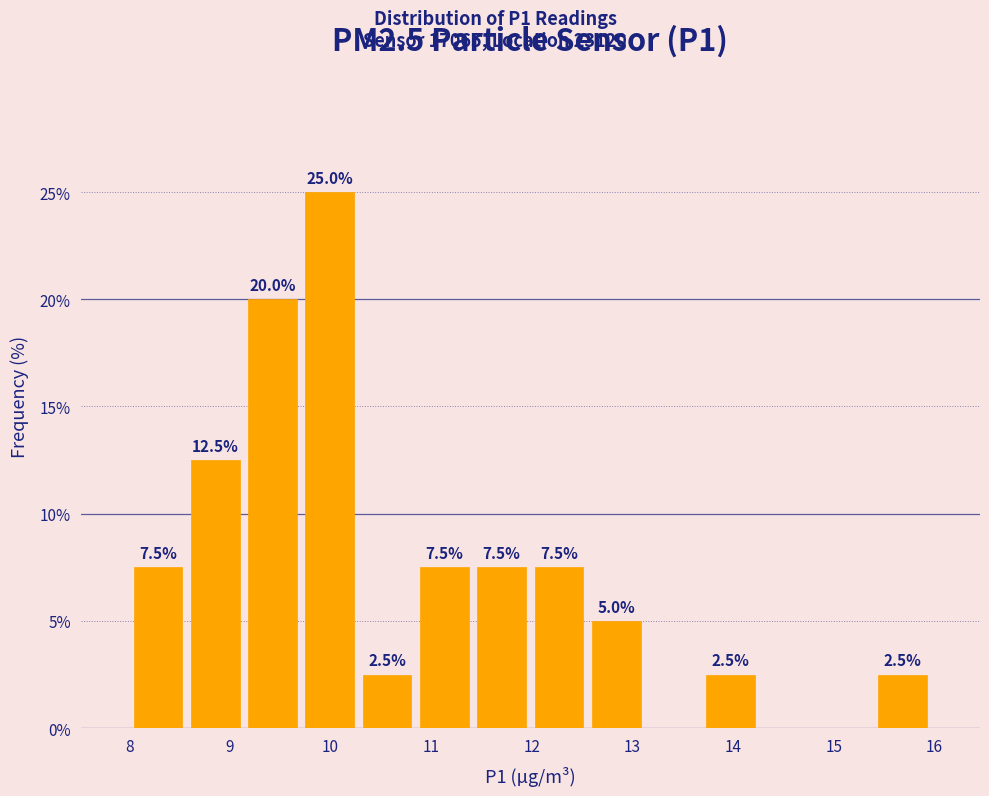

Which range on the x-axis has the tallest bar?

9.7 to 10.3